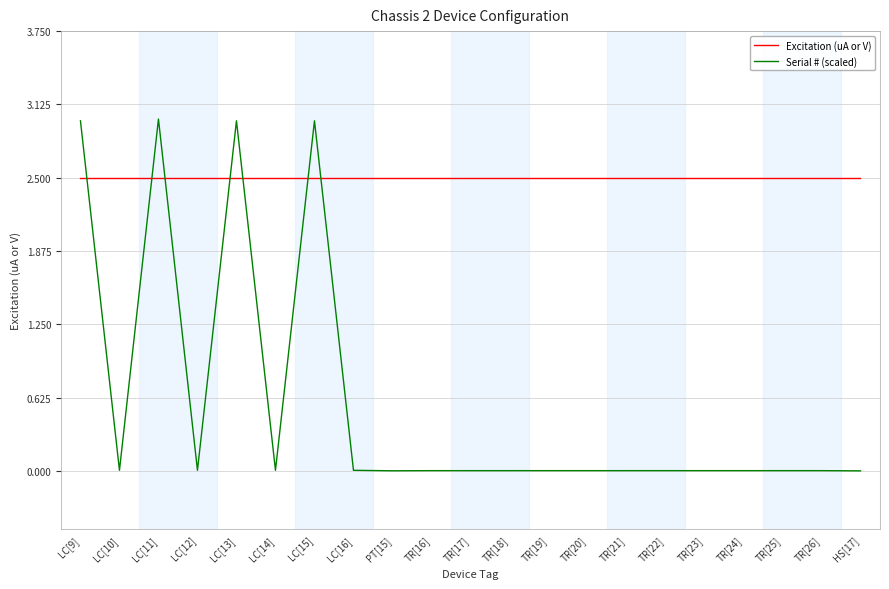

Is it true that Serial # (scaled) equals 3.0 at LC[15]?

True